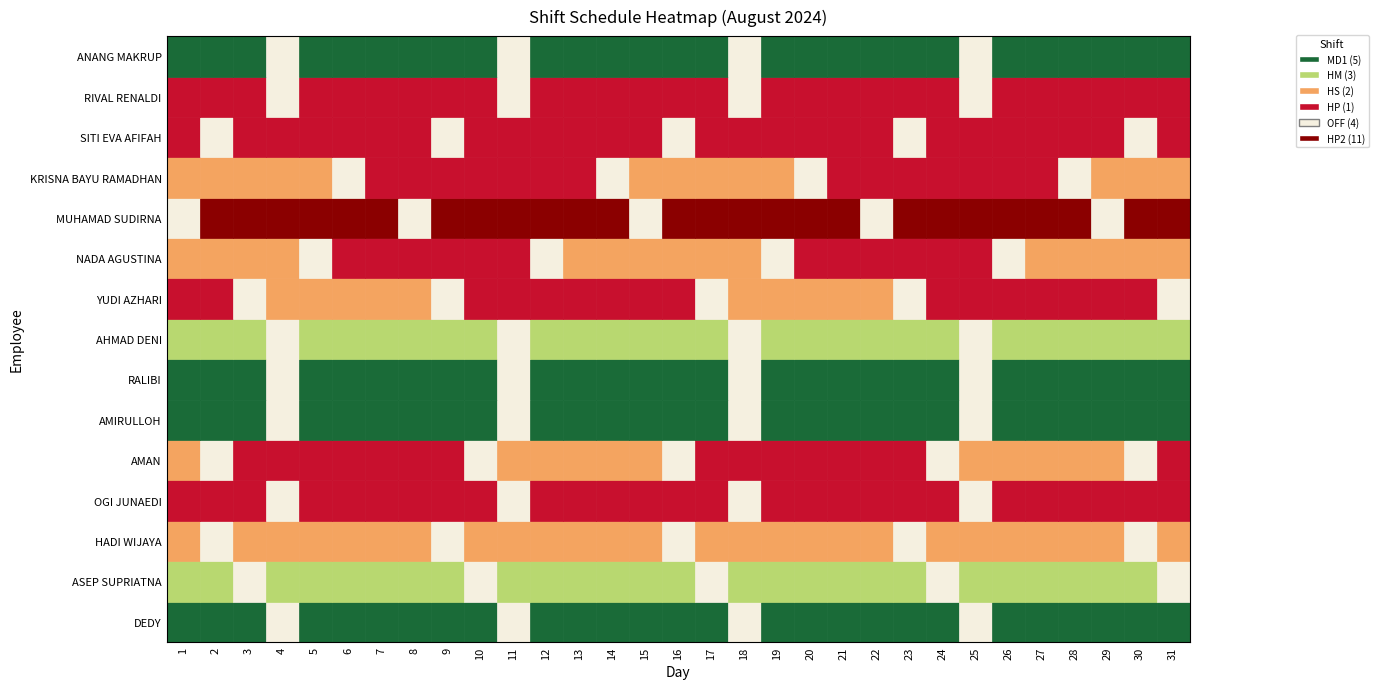

Which series has the largest total across all categories?

MUHAMAD SUDIRNA